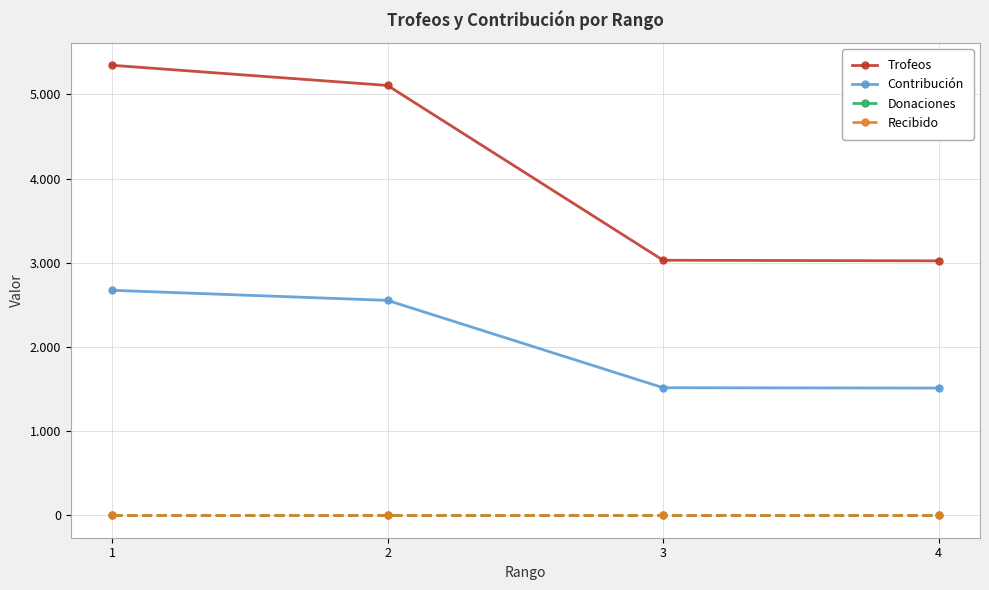

What is the sum of the Contribución values at 1 and 2?

5226